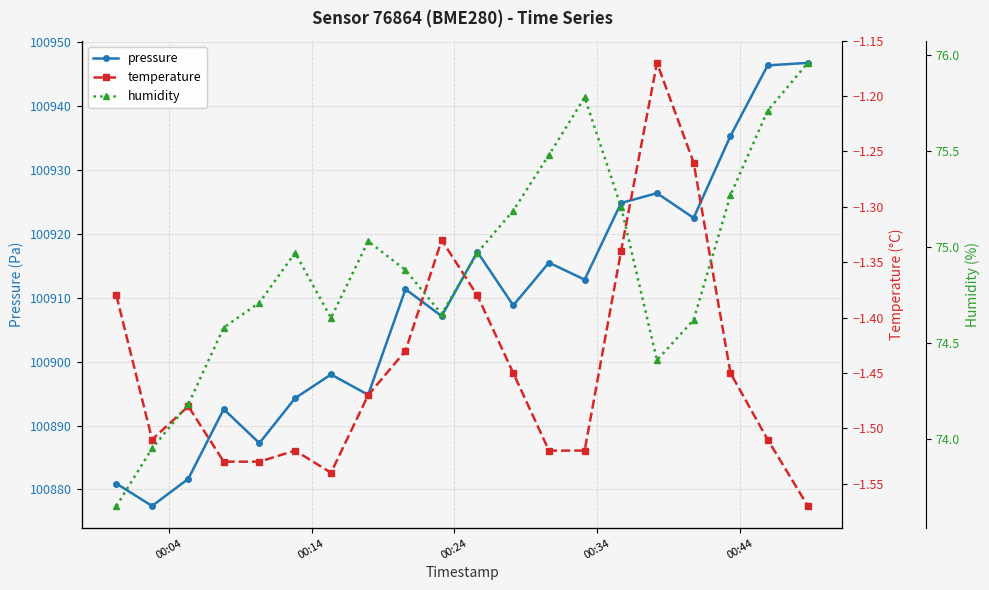

What is the highest value of the pressure series?

100946.8